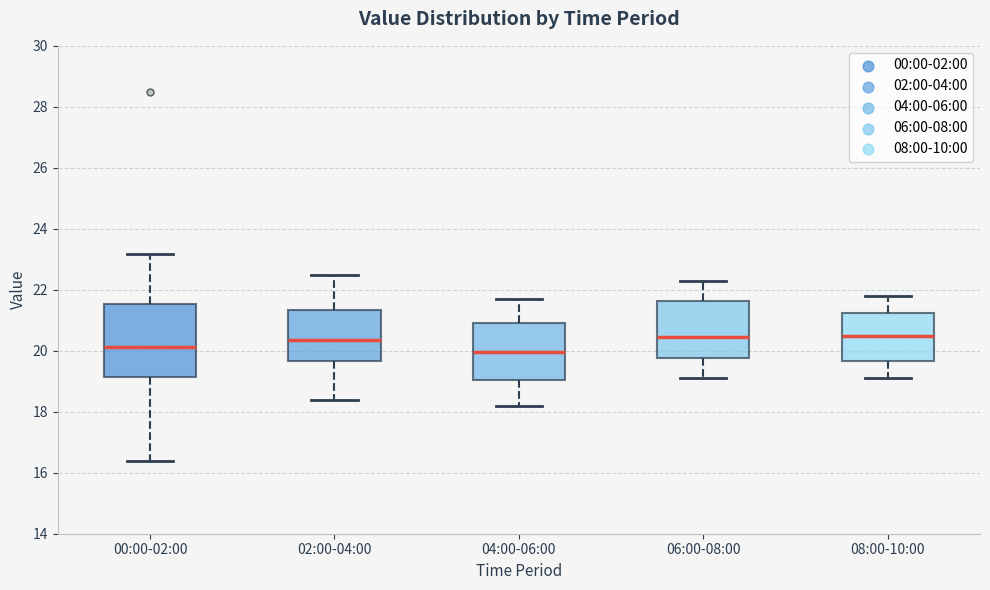

Comparing the boxes themselves (not the whiskers), which one is the tallest?

00:00-02:00